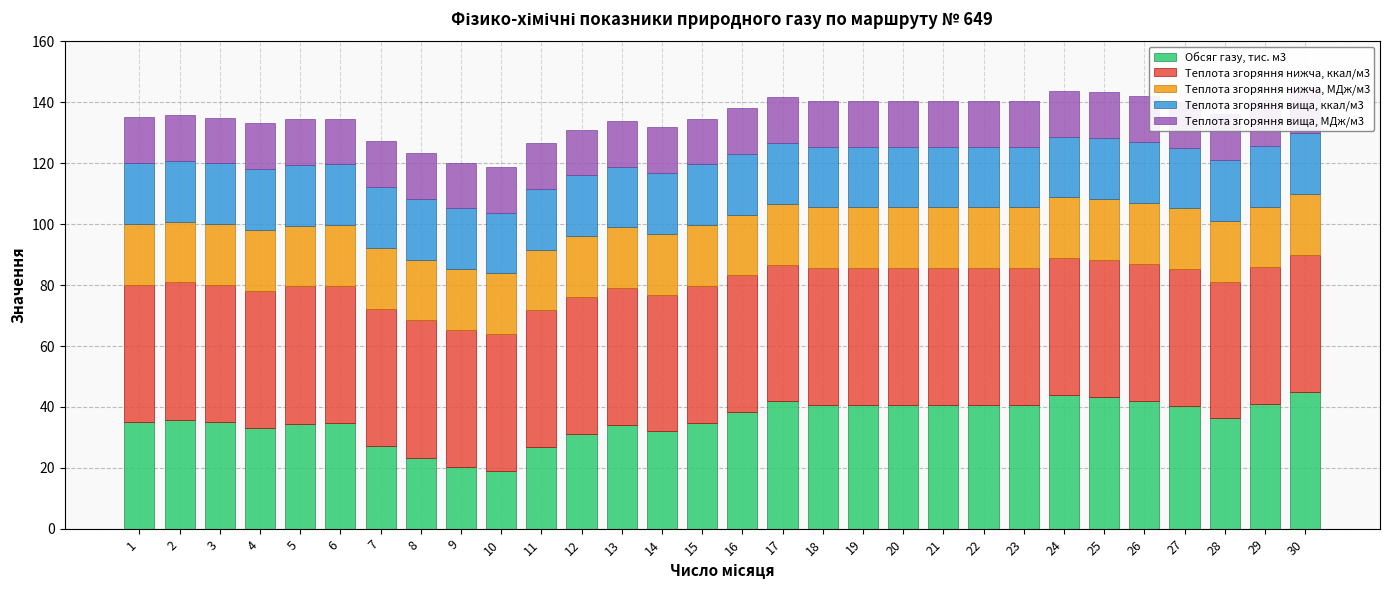

What is the total value across all series at 26?

142.0